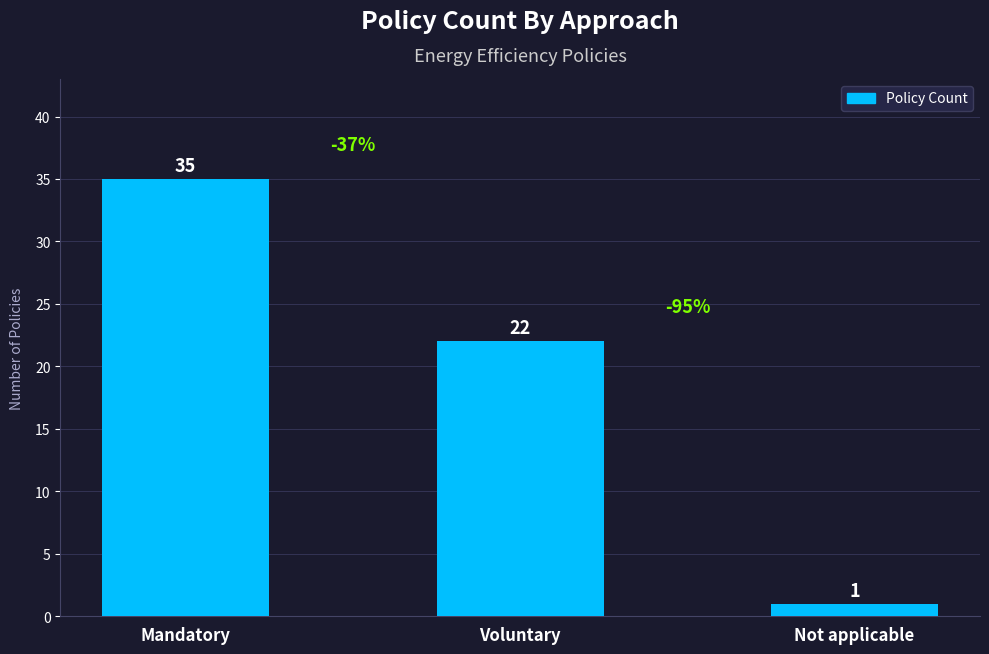

Where does the data first go above 22?

Mandatory